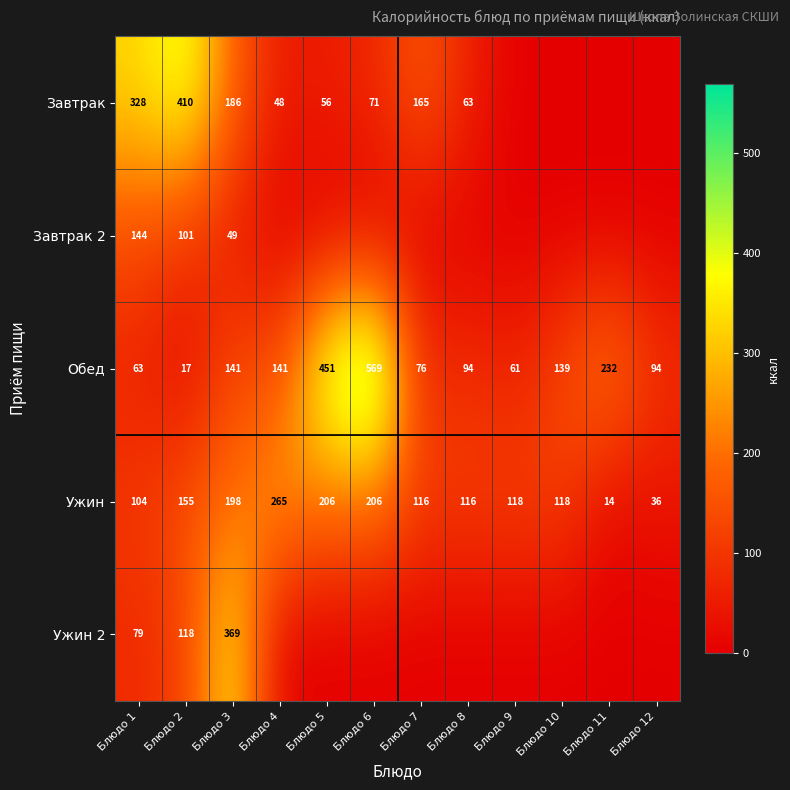

Where is Ужин nearest to the value 139?

Блюдо 2